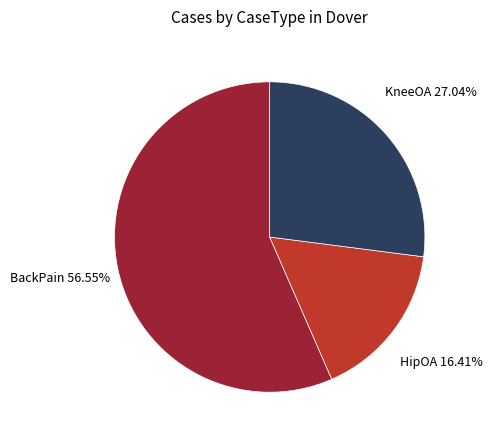

Is there a majority slice in this chart?

Yes